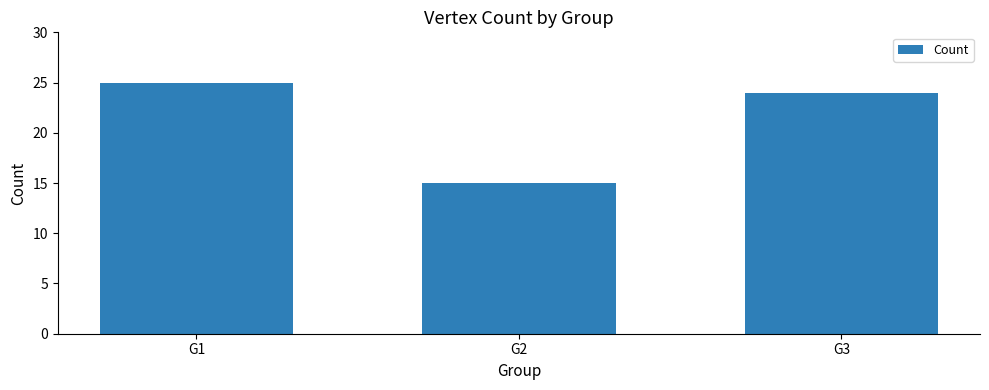

Are the bars grouped side by side (vs. stacked)?

No